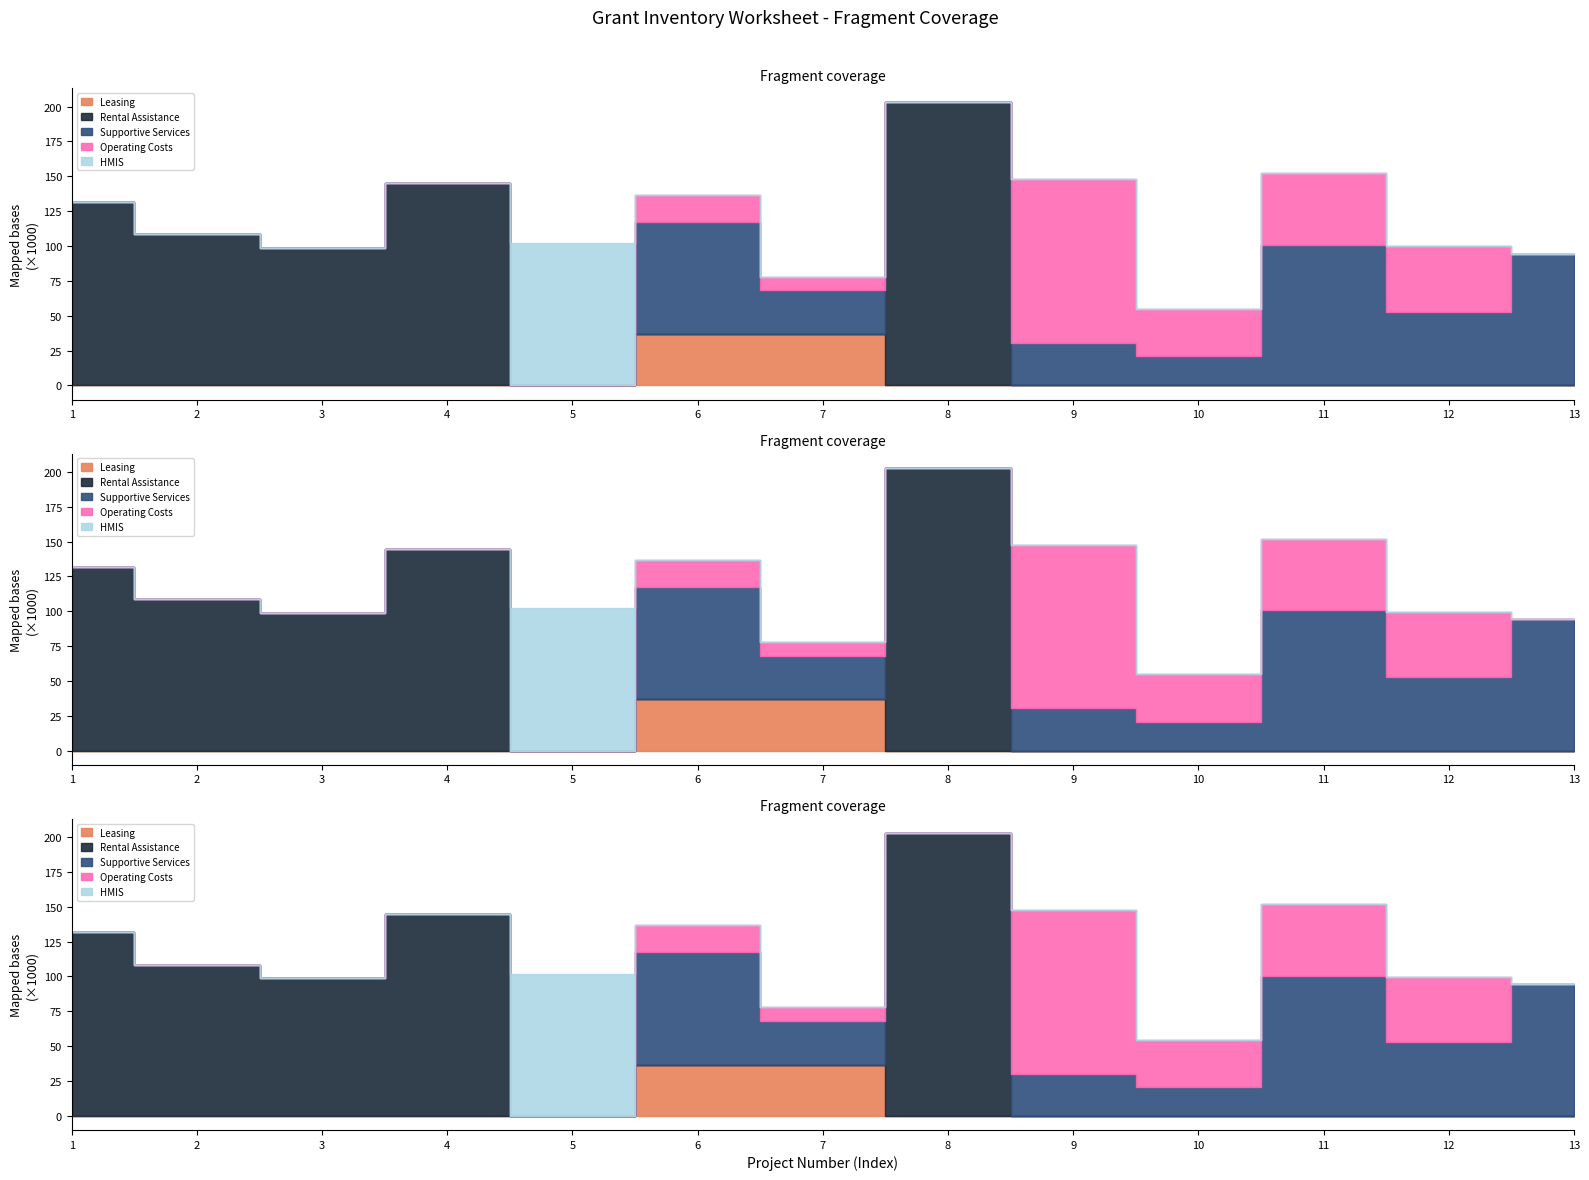

Reading left to right, what are all the values shown in this chart?

Leasing: 0	0	0	0	0	36667	36667	0	0	0	0	0	0
Rental Assistance: 131760	108480	98820	144960	0	0	0	202992	0	0	0	0	0
Supportive Services: 0	0	0	0	0	80573	31500	0	30250	20800	100568	52652	94404
Operating Costs: 0	0	0	0	0	19648	9929	0	117477	33810	51578	47025	0
HMIS: 0	0	0	0	102088	0	0	0	0	0	0	0	0